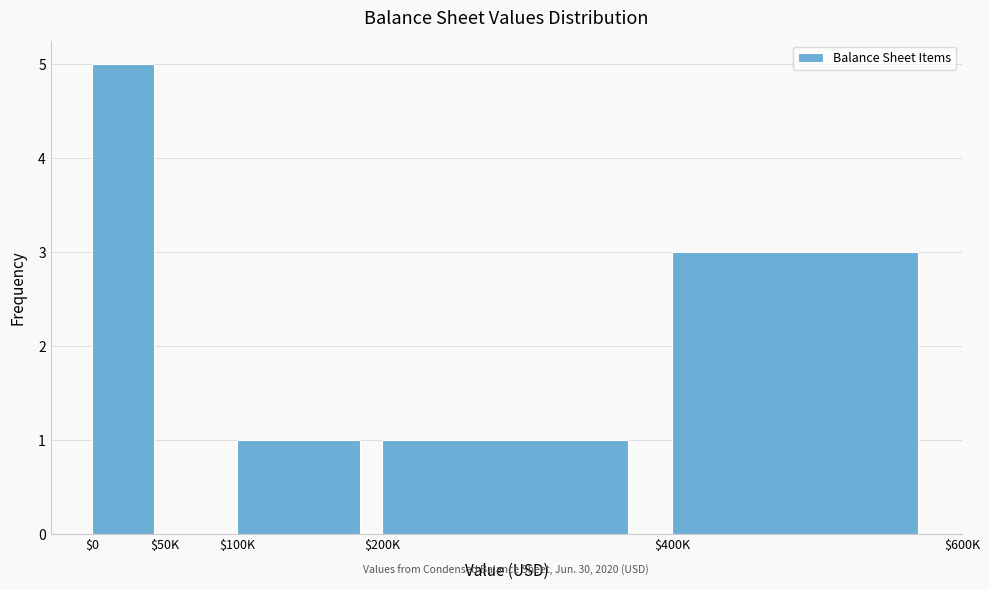

True or false: the data shows 1 at $100K.

True